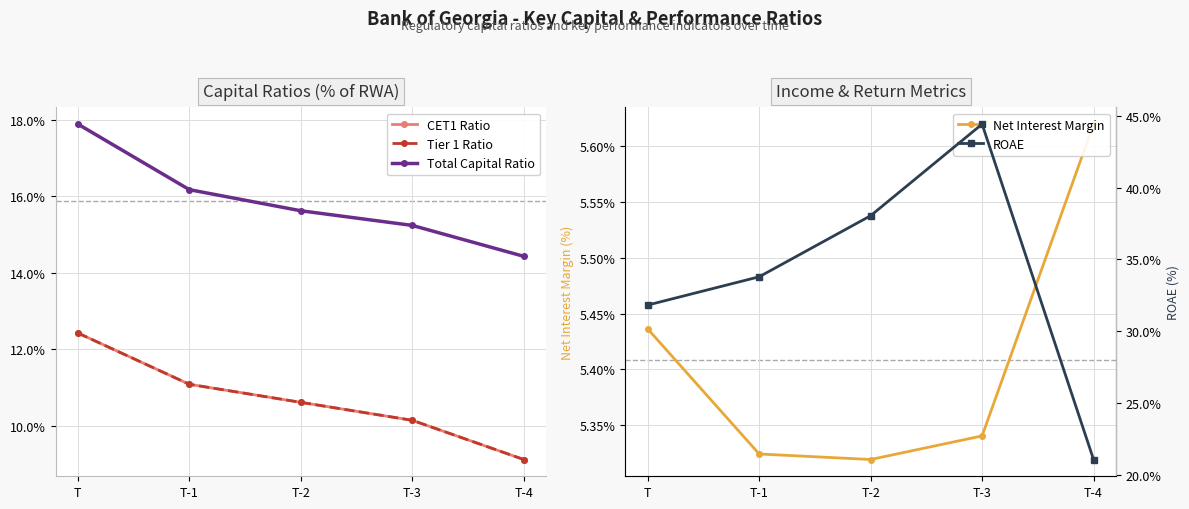

The Net Interest Margin series shows 7.5 at T-2. True or false?

False